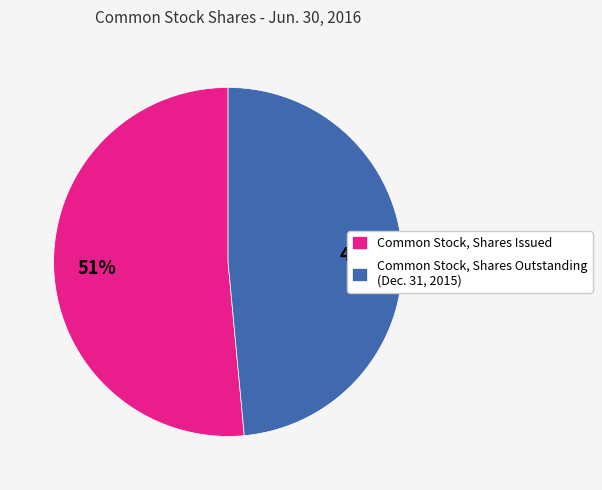

What percentage is the Common Stock, Shares Issued slice, to the nearest percent?

51%